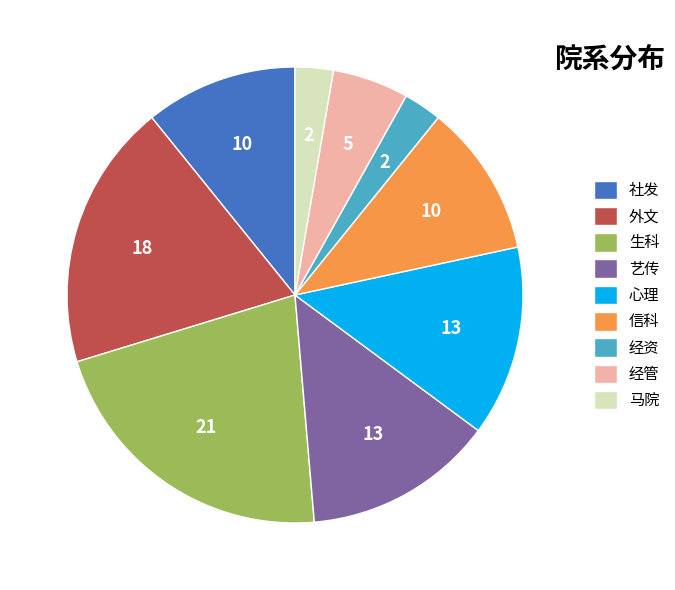

The 社发 slice represents 24% of the pie. True or false?

False